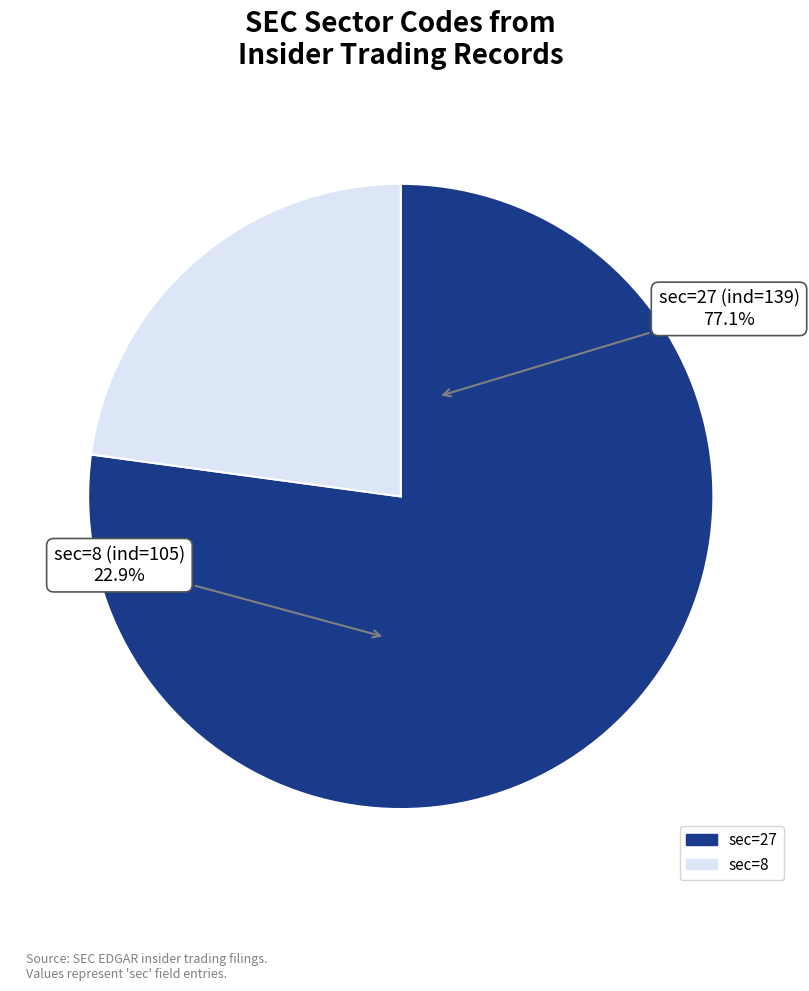

Which has a higher value, 27 or 8?

27